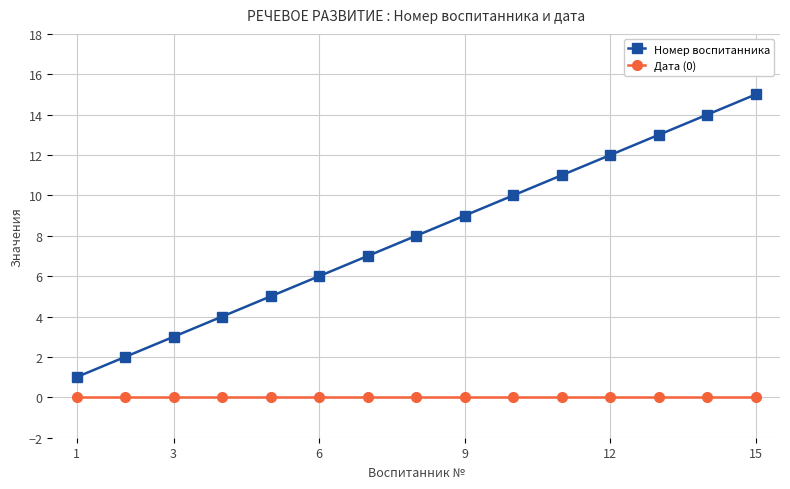

True or false: Номер воспитанника has more than 2 points higher than both neighbors.

False